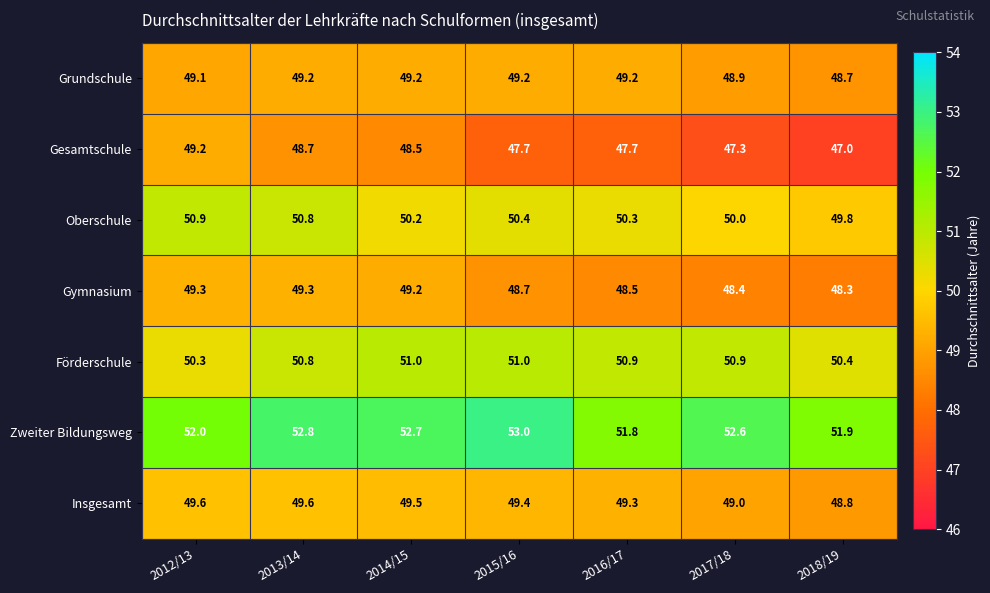

True or false: Oberschule has a value of 50.9 at 2012/13.

True